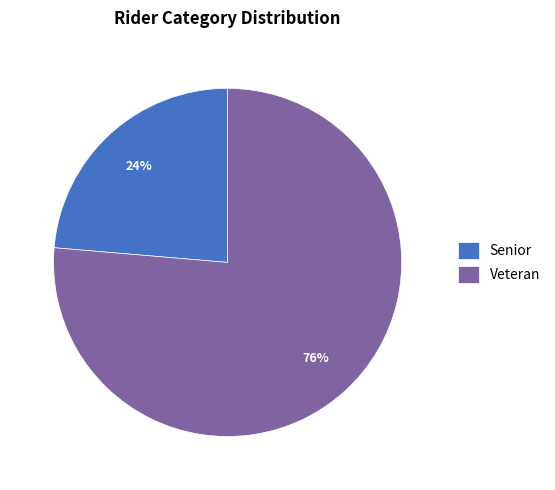

To the nearest percent, what percentage of the pie is Veteran?

76%